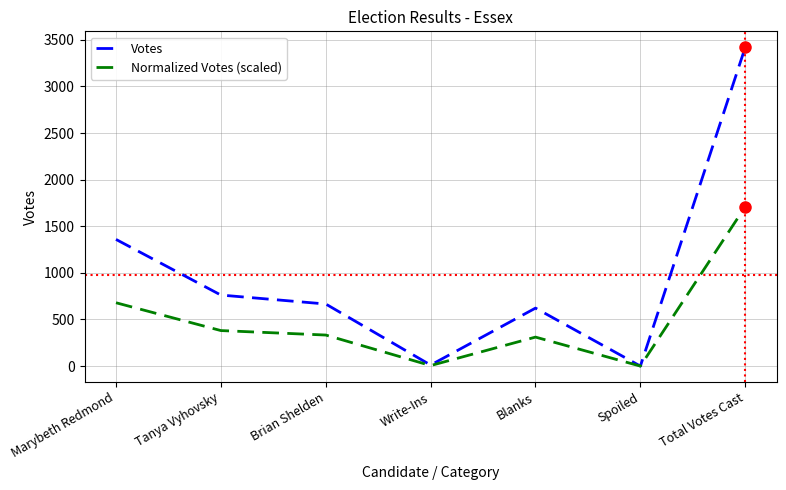

In Votes, how many points are higher than both neighbors (excluding endpoints)?

1